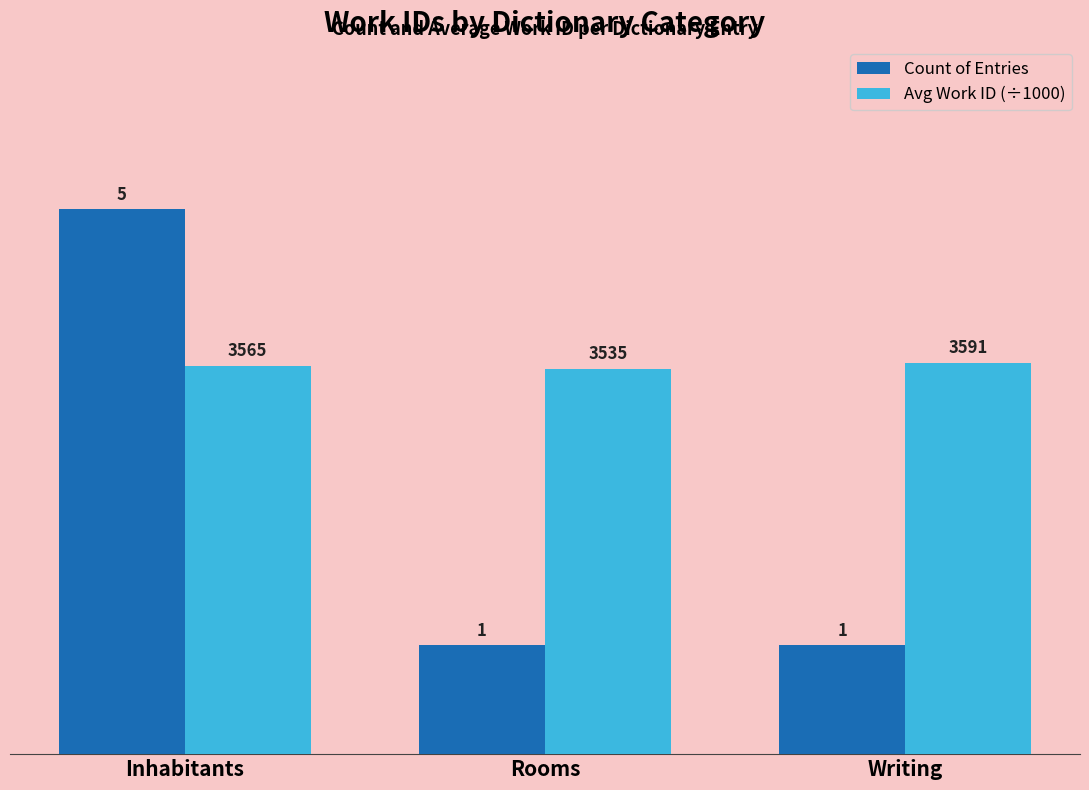

What is the difference between the Count of Entries values at Writing and Inhabitants?

4.0